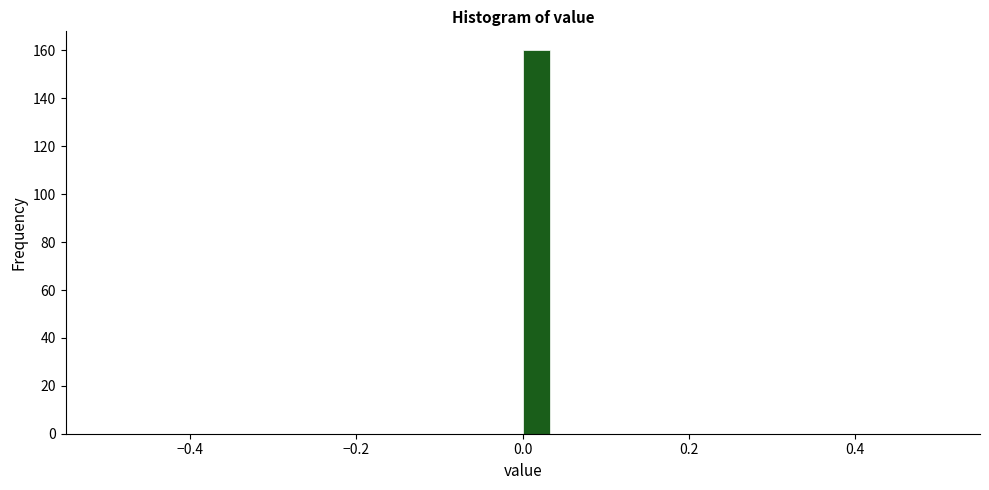

Read against the x-axis, roughly where is the centre of the tallest bar?

0.02